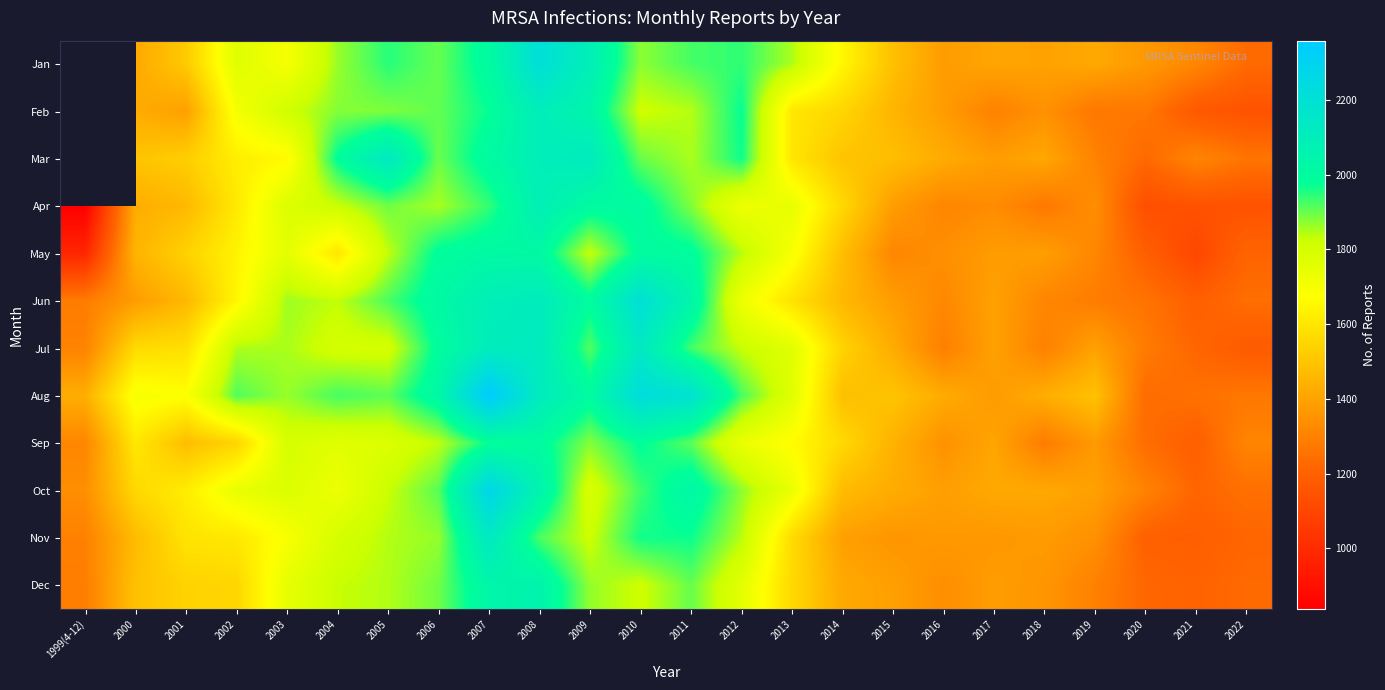

What is the lowest value of the May series?

981.0